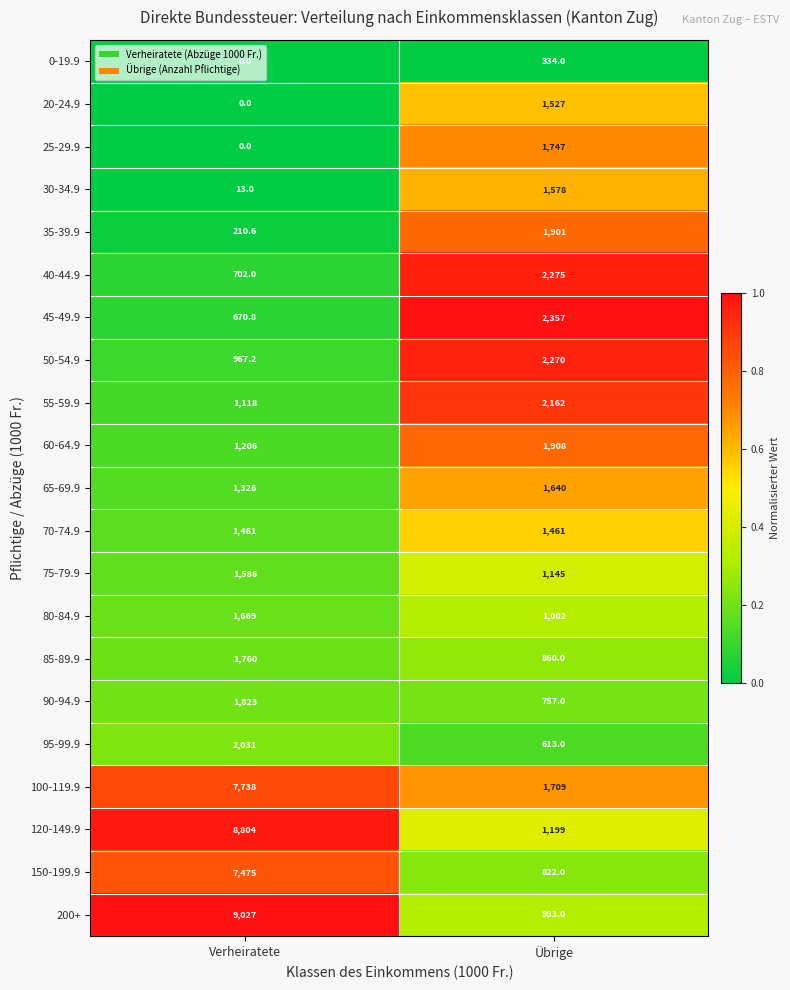

At Übrige, list the series in order from largest to smallest.

45-49.9, 40-44.9, 50-54.9, 55-59.9, 60-64.9, 35-39.9, 25-29.9, 100-119.9, 65-69.9, 30-34.9, 20-24.9, 70-74.9, 120-149.9, 75-79.9, 80-84.9, 200+, 85-89.9, 150-199.9, 90-94.9, 95-99.9, 0-19.9